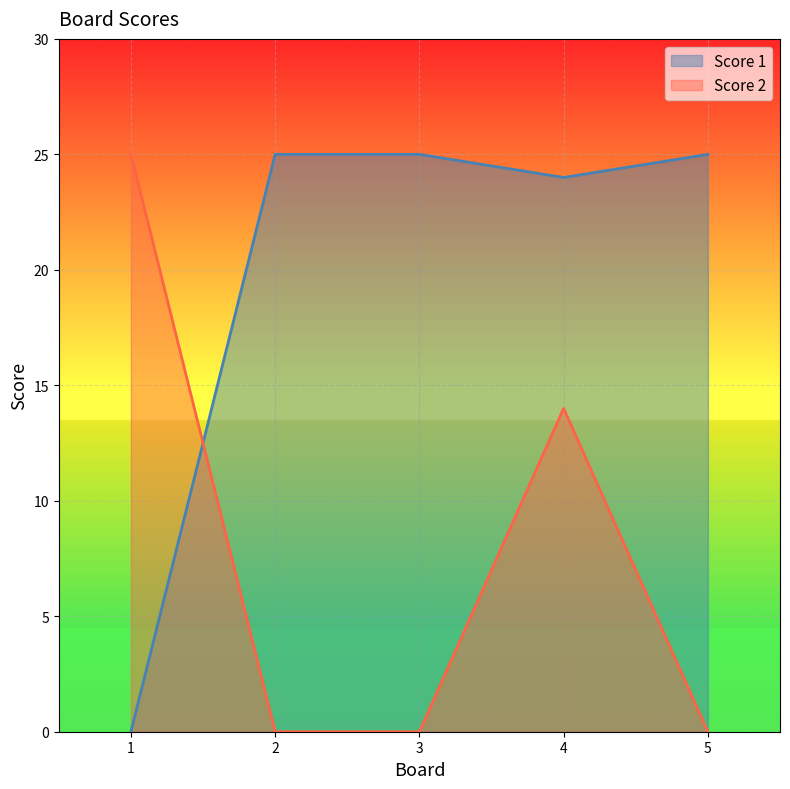

How many Score 2 values are between 0 and 14?

4